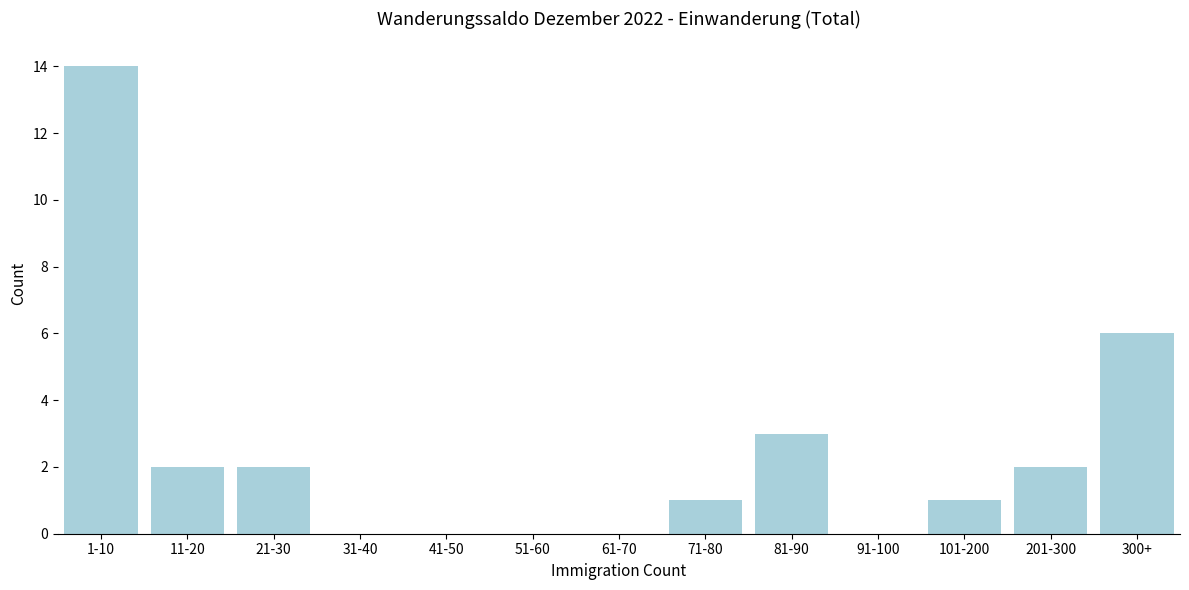

Reading left to right, list all the values displayed in this chart.

1-10=14	11-20=2	21-30=2	31-40=0	41-50=0	51-60=0	61-70=0	71-80=1	81-90=3	91-100=0	101-200=1	201-300=2	300+=6